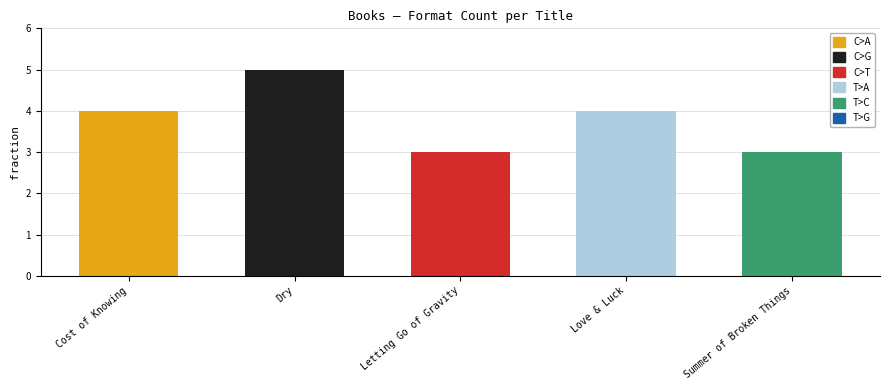

The chart shows a value of 4 at Love & Luck. True or false?

True